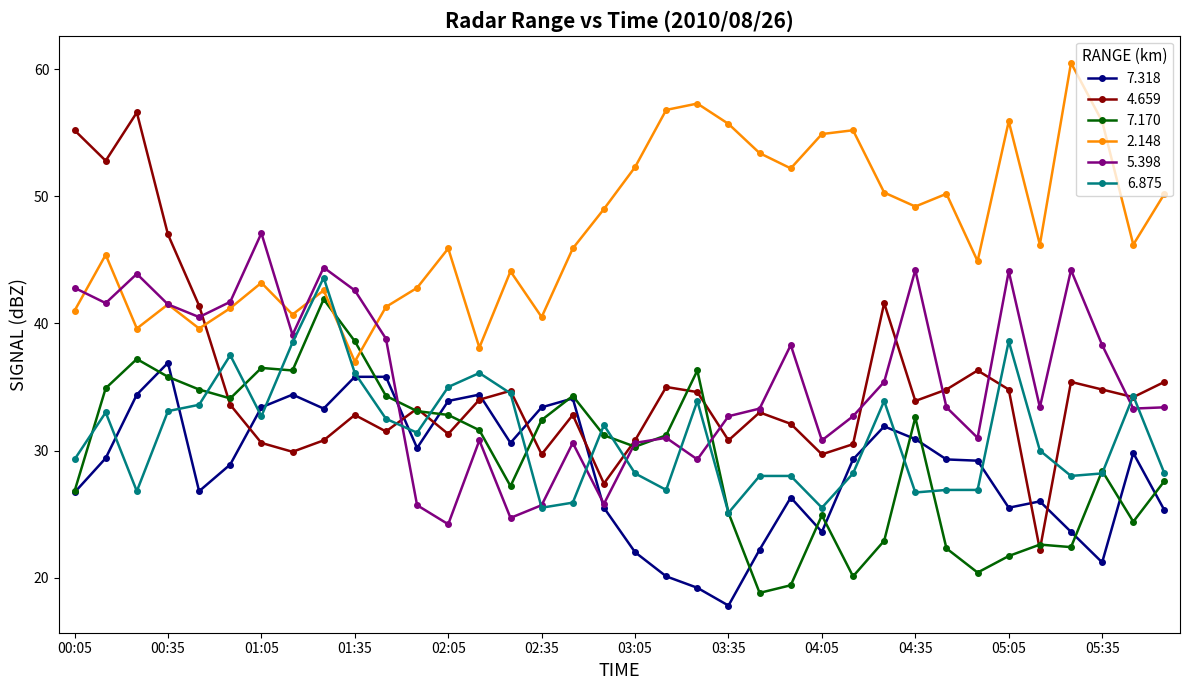

What is the value of the 7.318 point at the 2nd from the left?

29.4